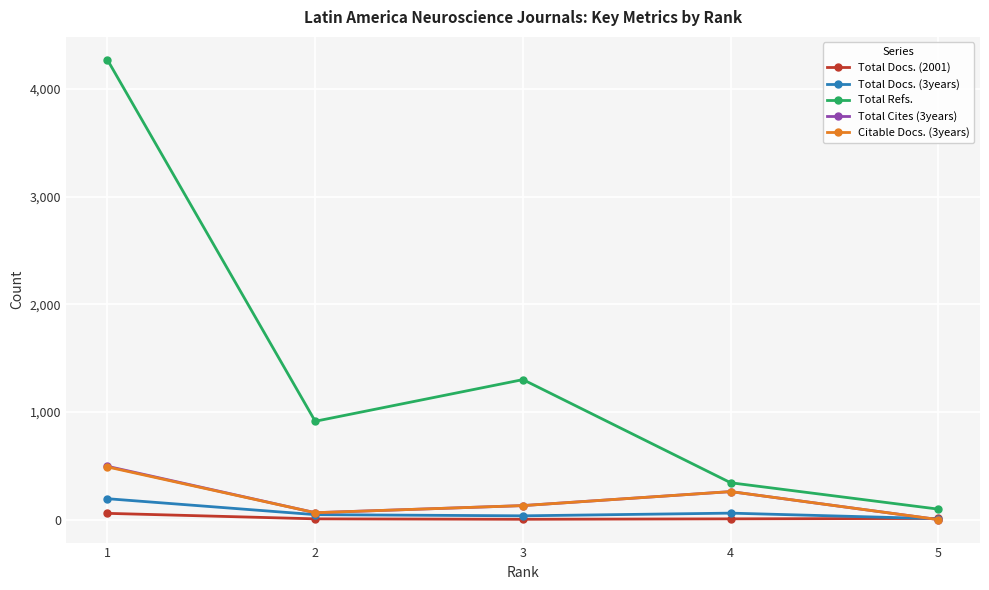

What is the sum of the Total Refs. values at 3 and 4?

1642